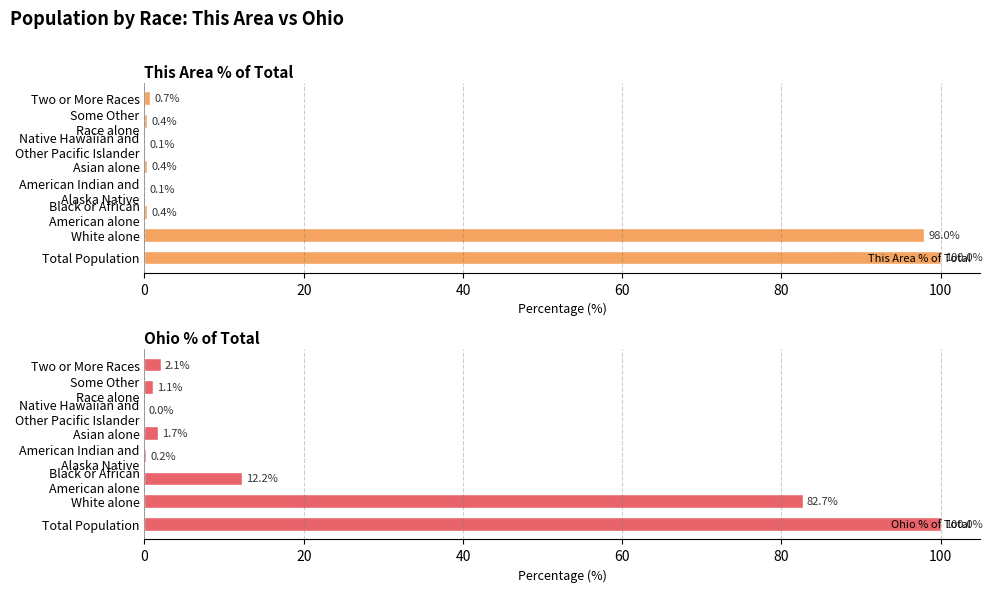

Reading left to right, list all the values displayed in this chart.

This Area % of Total: 100.0	98.0	0.4	0.1	0.4	0.1	0.4	0.7
Ohio % of Total: 100.0	82.7	12.2	0.2	1.7	0.0	1.1	2.1